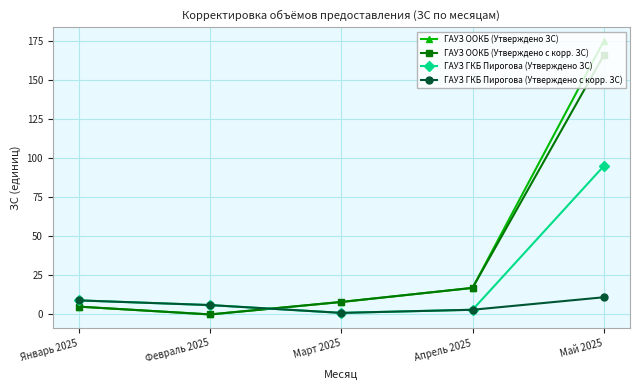

How many data points in ГАУЗ ООКБ (Утверждено ЗС) are less than 8?

2